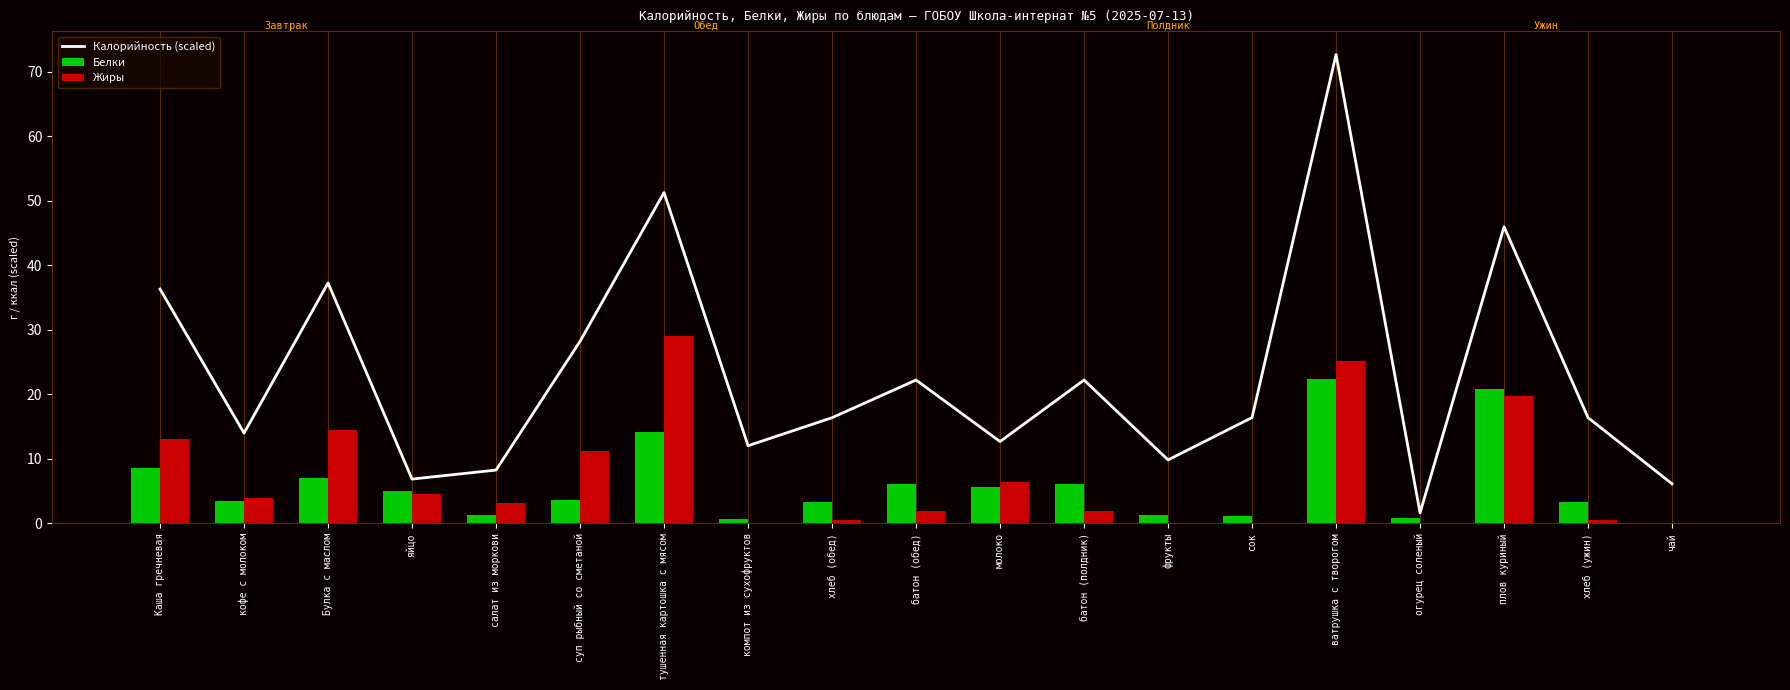

Which series changed the most between кофе с молоком and батон (обед)?

Калорийность (scaled)